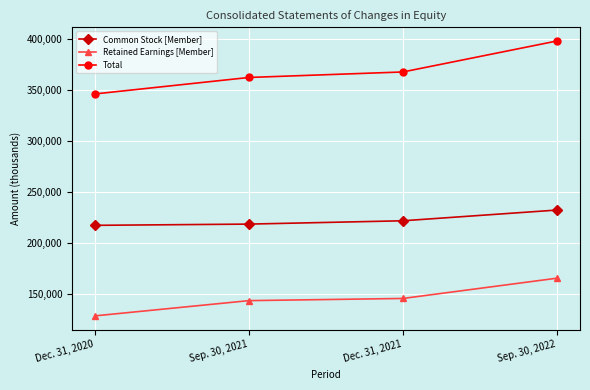

How many distinct data groups are displayed?

3